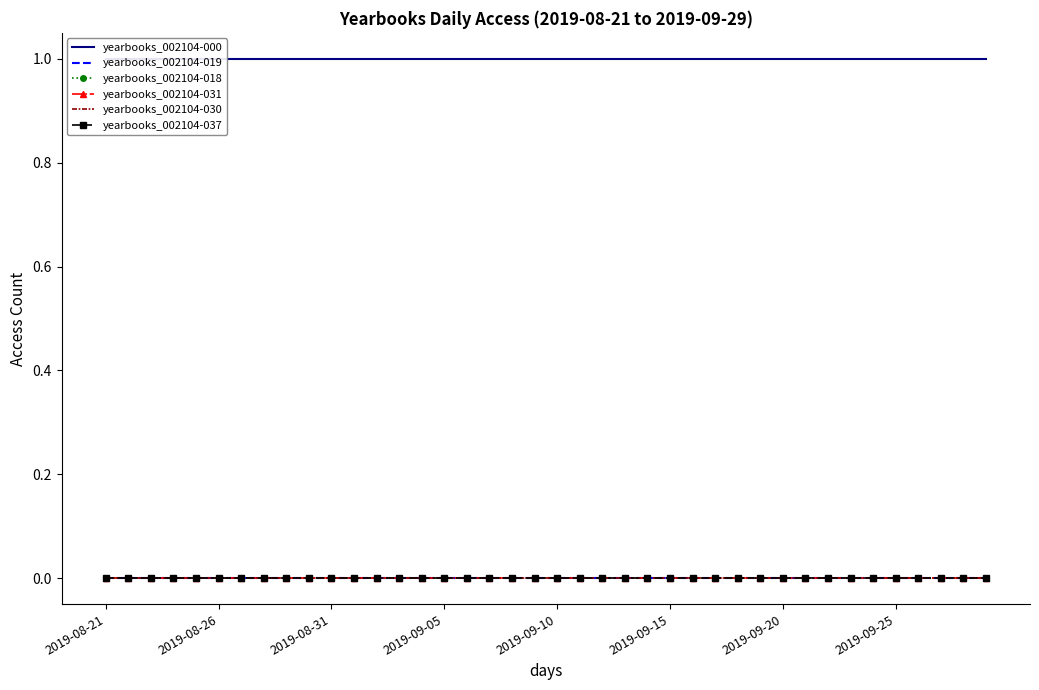

What is the total value across all series at 2019-09-25?

1